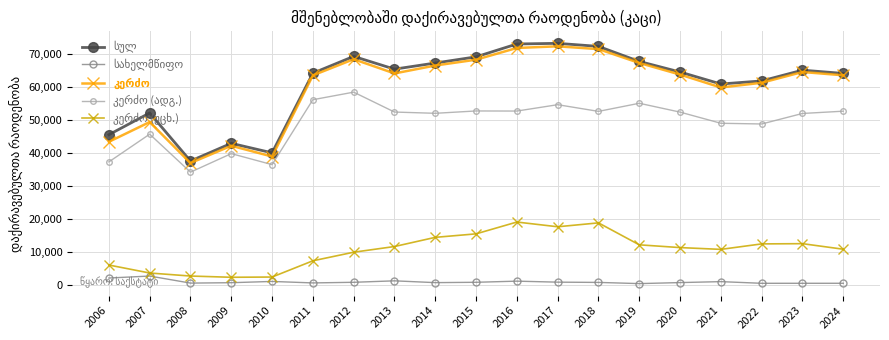

How many data points does each series have?

19